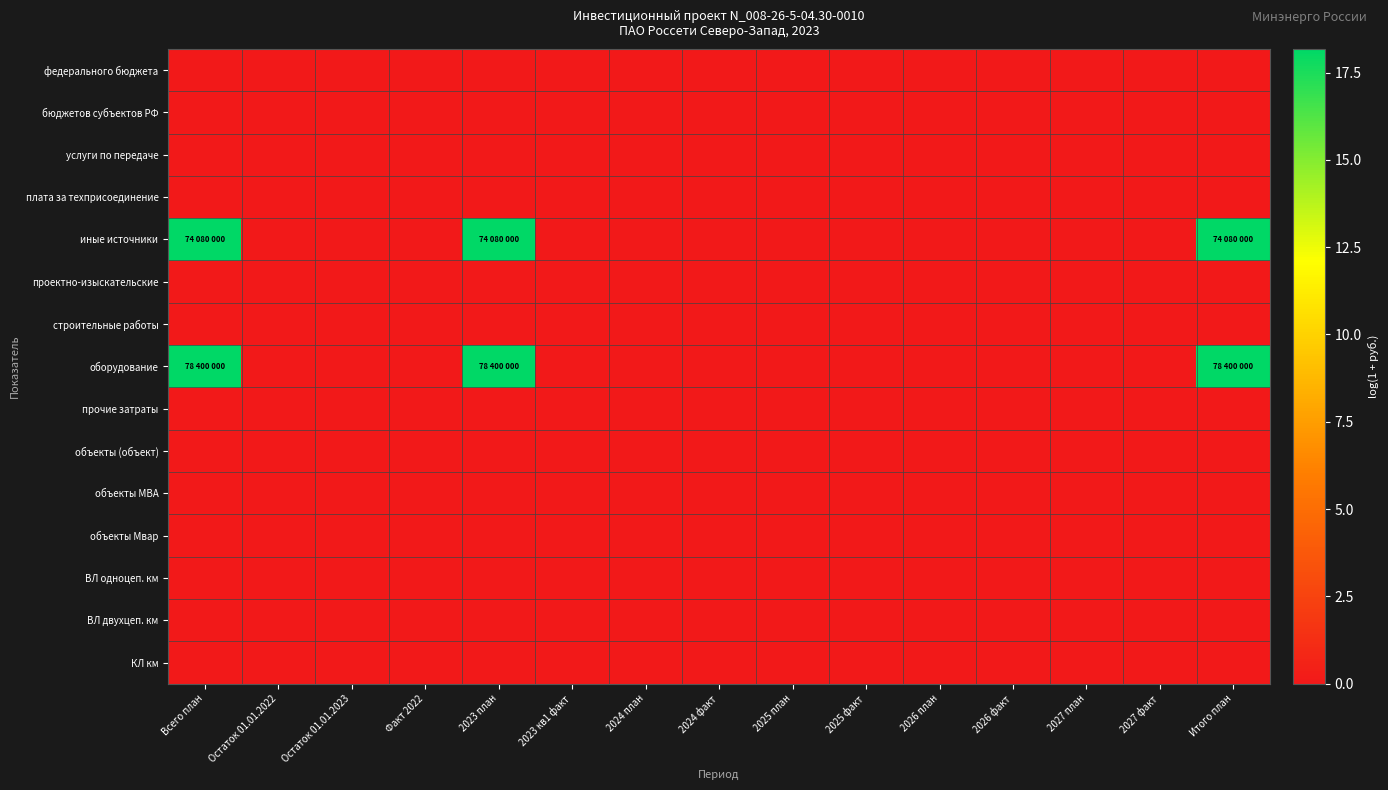

List the series in order of their peak value, highest first.

оборудование, иные источники, федерального бюджета, бюджетов субъектов РФ, услуги по передаче, плата за техприсоединение, проектно-изыскательские, строительные работы, прочие затраты, объекты (объект), объекты МВА, объекты Мвар, ВЛ одноцеп. км, ВЛ двухцеп. км, КЛ км